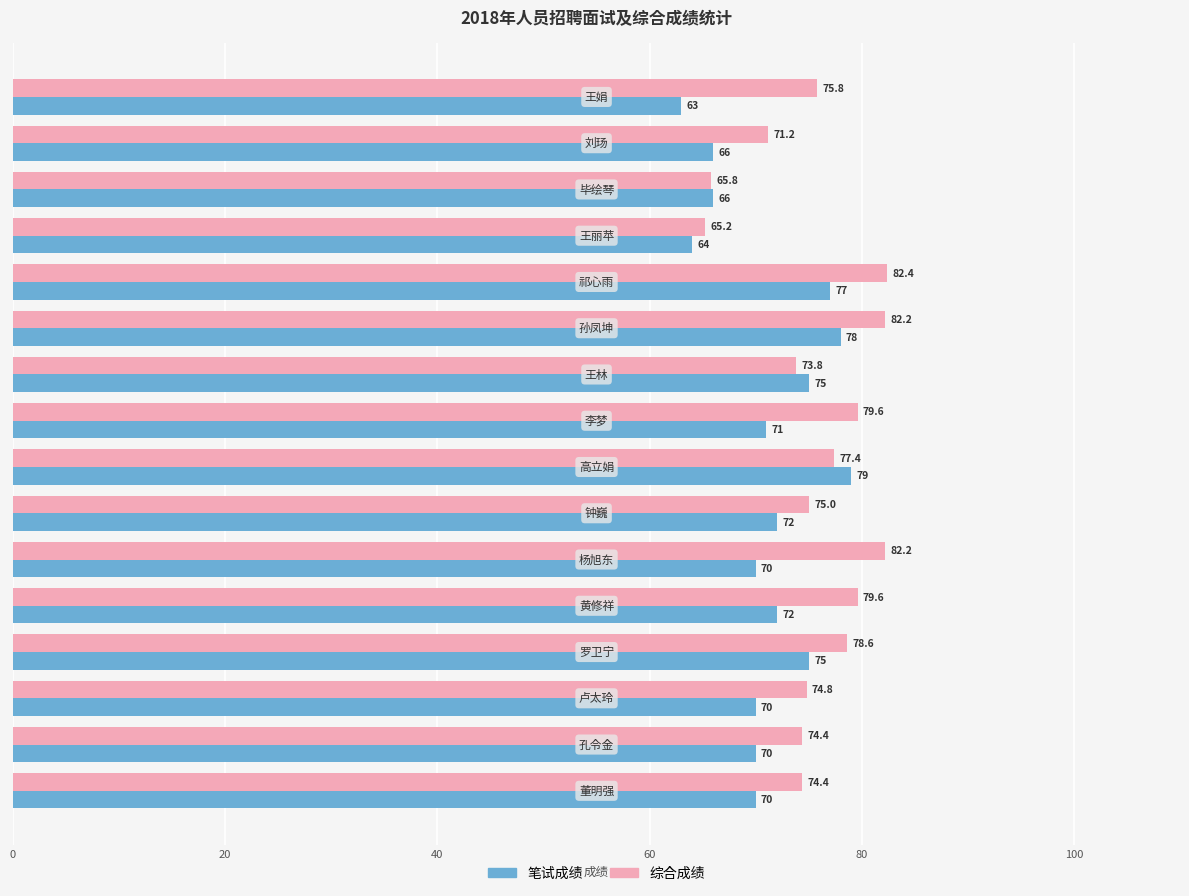

What is the minimum value for 综合成绩?

65.2